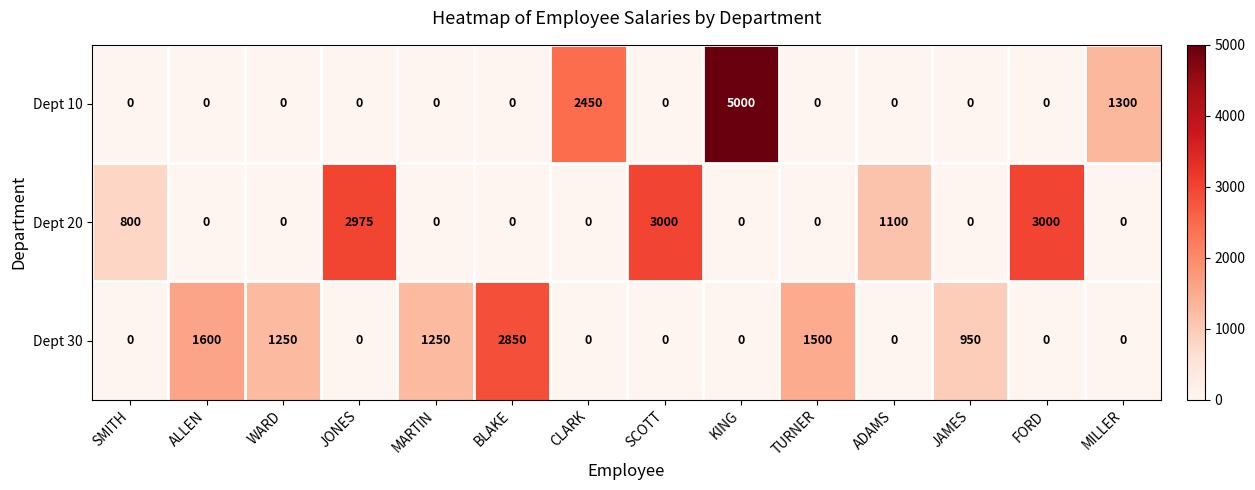

Which series has the largest total across all categories?

Dept 20